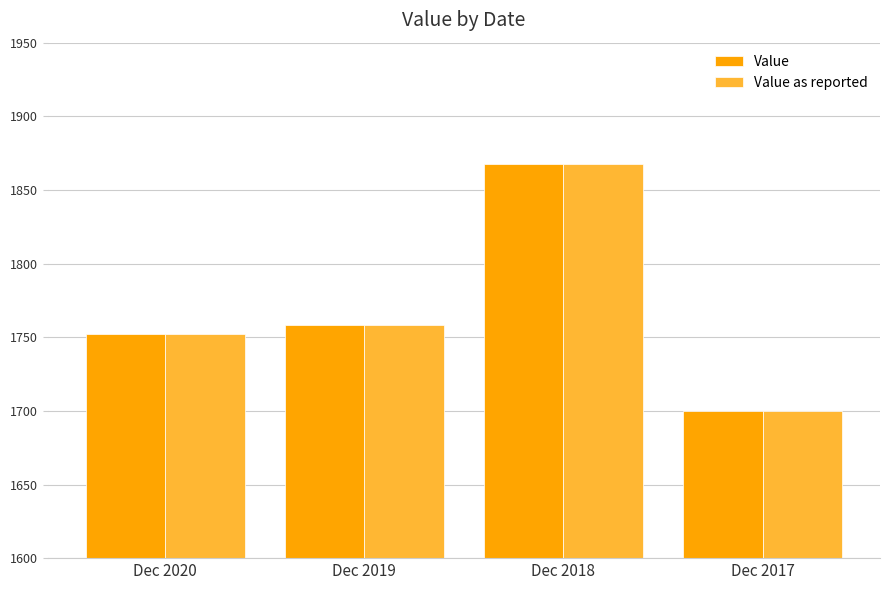

What is the total value across all series at Dec 2019?

3516.8